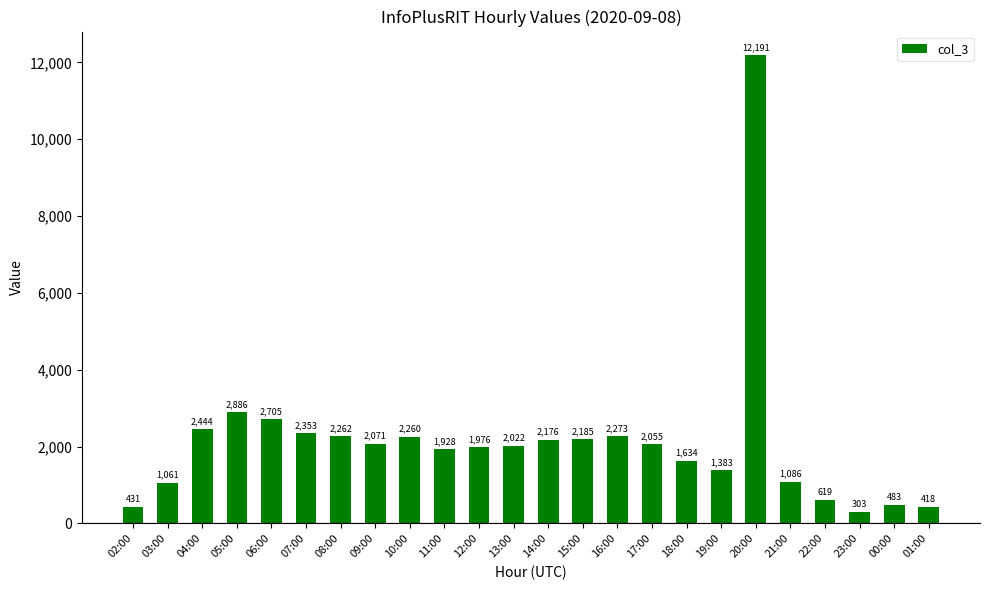

What is the sum of all values?

51205